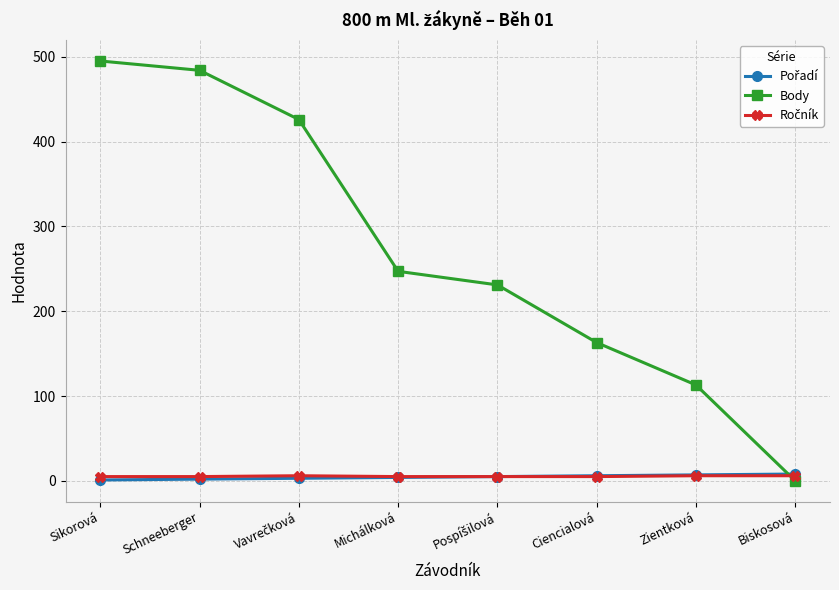

True or false: Body has more than 0 interior local peaks.

False